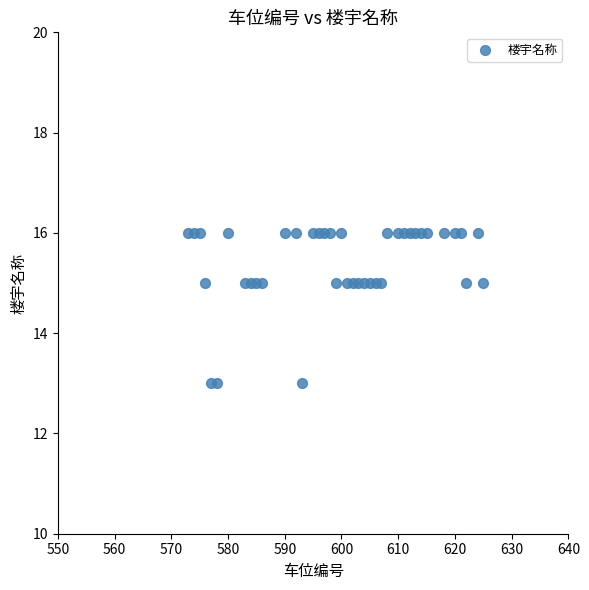

What is the range of X values (max minus min)?

52